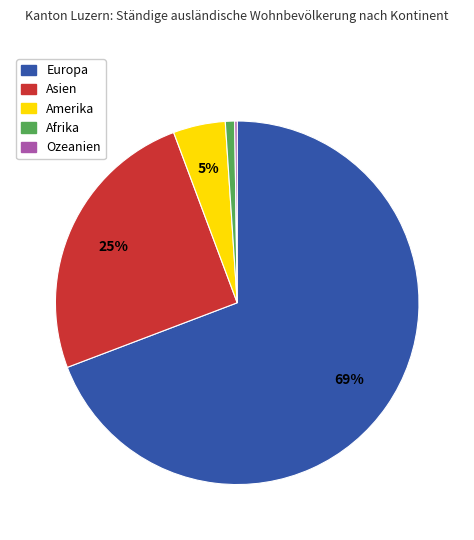

Does any single category account for the majority?

Yes